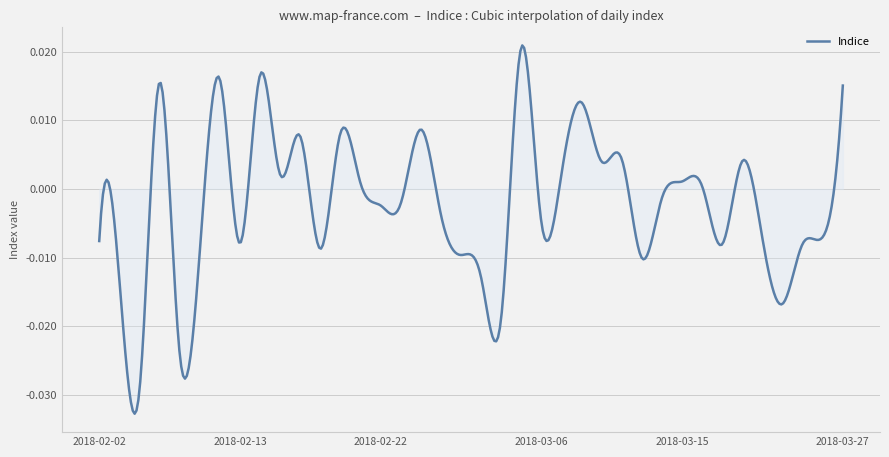

List the labels in order of value, smallest first.

2018-02-06, 2018-02-08, 2018-03-02, 2018-03-22, 2018-02-05, 2018-03-01, 2018-03-13, 2018-02-28, 2018-02-09, 2018-02-19, 2018-03-19, 2018-03-23, 2018-02-13, 2018-02-02, 2018-03-21, 2018-03-26, 2018-03-06, 2018-02-27, 2018-02-22, 2018-02-23, 2018-03-14, 2018-03-16, 2018-02-21, 2018-03-15, 2018-02-15, 2018-03-07, 2018-03-09, 2018-03-20, 2018-03-12, 2018-02-16, 2018-02-20, 2018-02-26, 2018-03-08, 2018-03-27, 2018-02-07, 2018-02-12, 2018-02-14, 2018-03-05